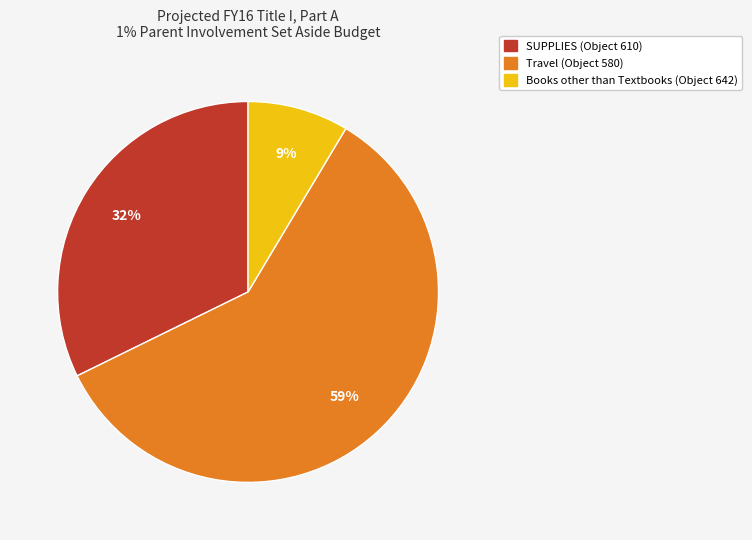

Count the number of slices in the pie.

3